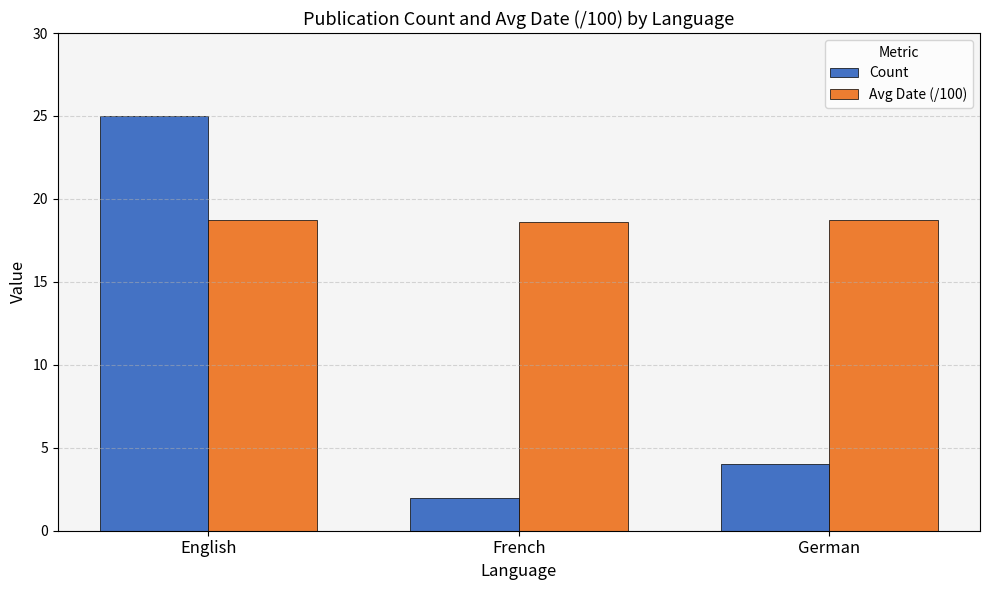

What is the smallest value displayed?

2.0